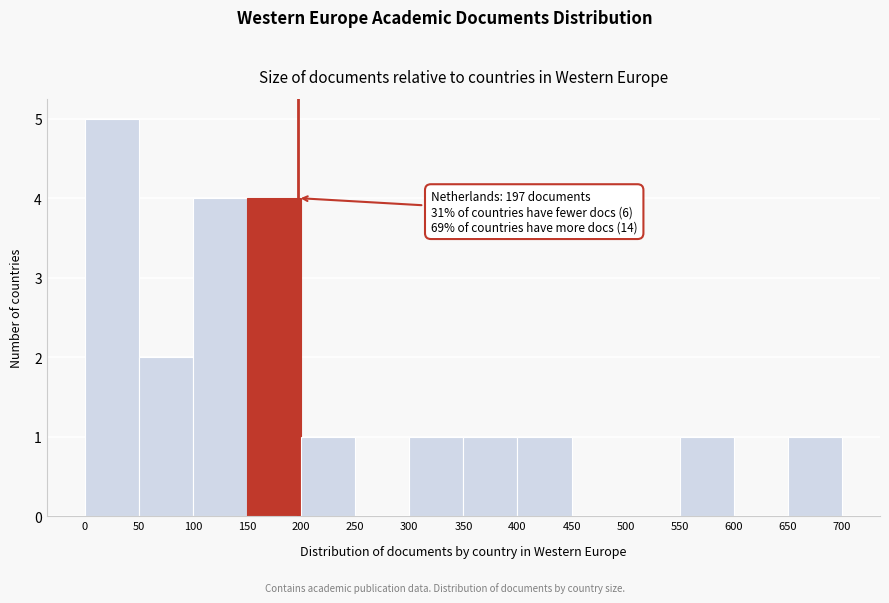

Which range on the x-axis has the tallest bar?

0 to 50